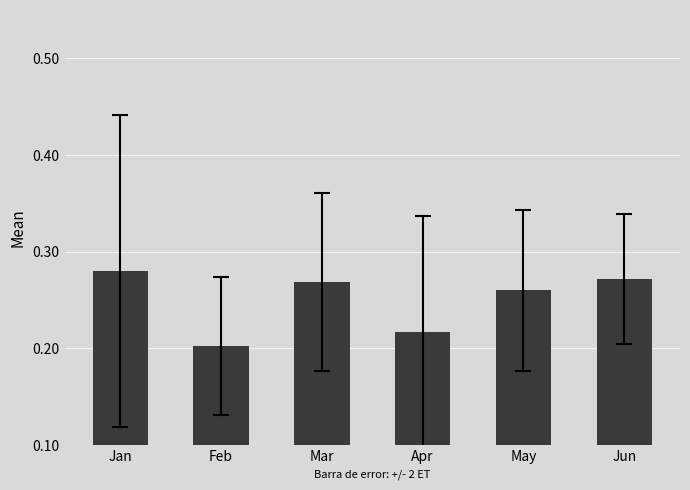

Count the values in the range 0 to 1.

6